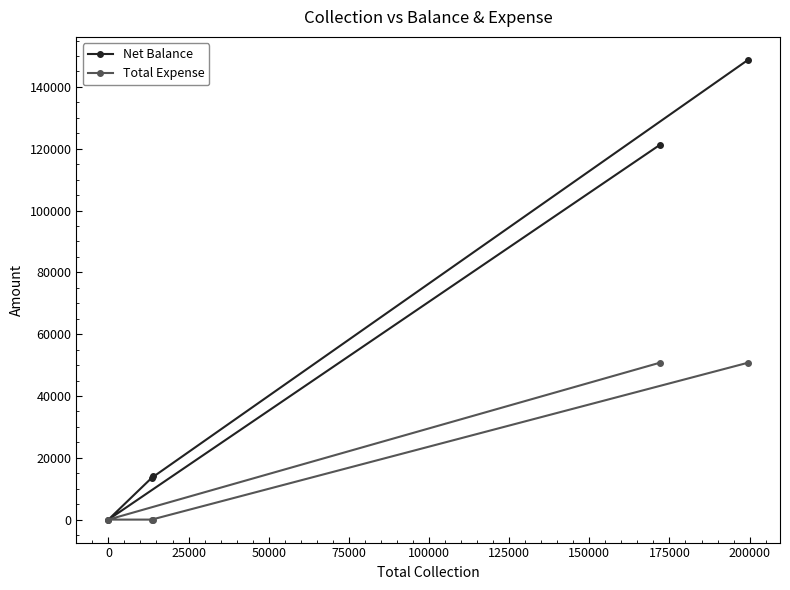

How many lines are shown in the chart?

2